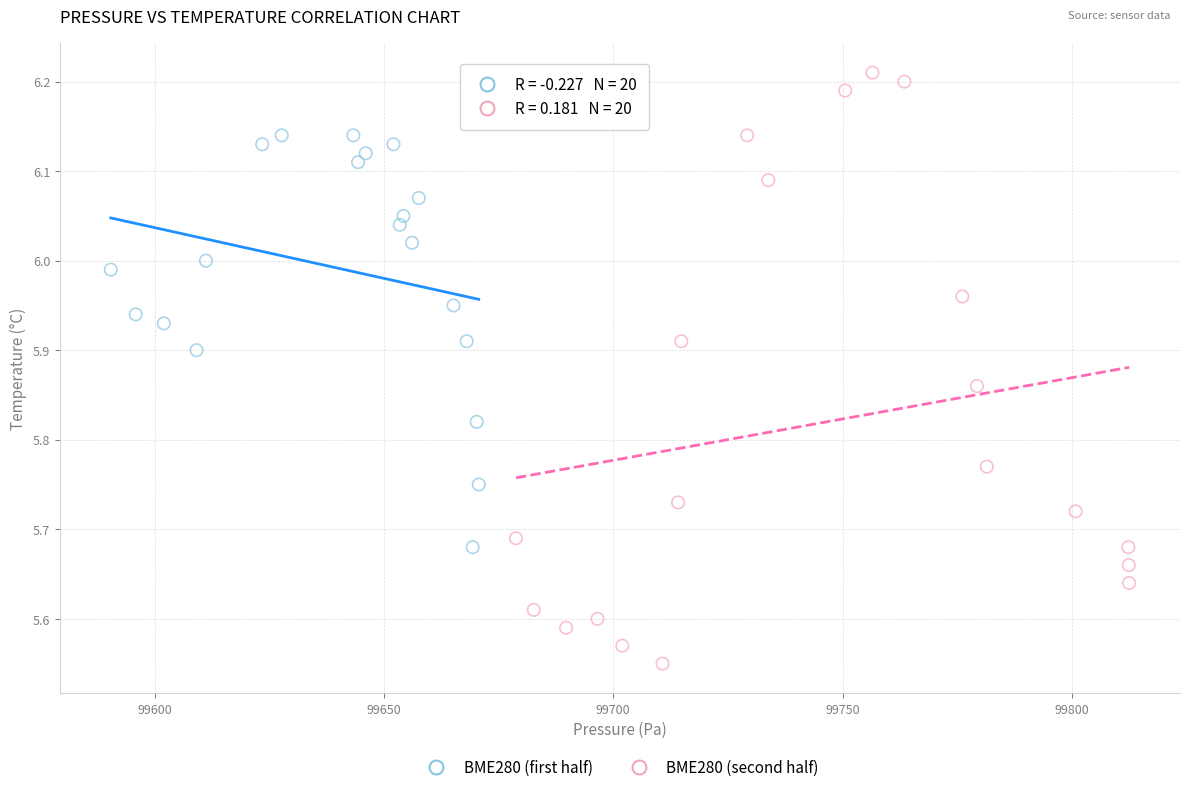

What are all the series names shown in the legend?

BME280 (first half), BME280 (second half)